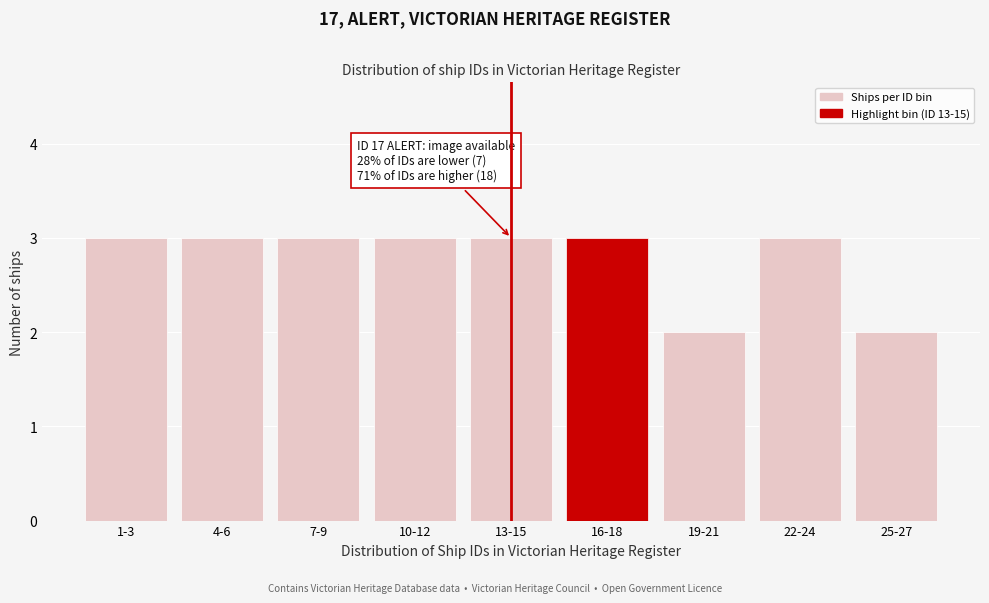

Reading right to left, what are all the values shown in this chart?

2	3	2	3	3	3	3	3	3